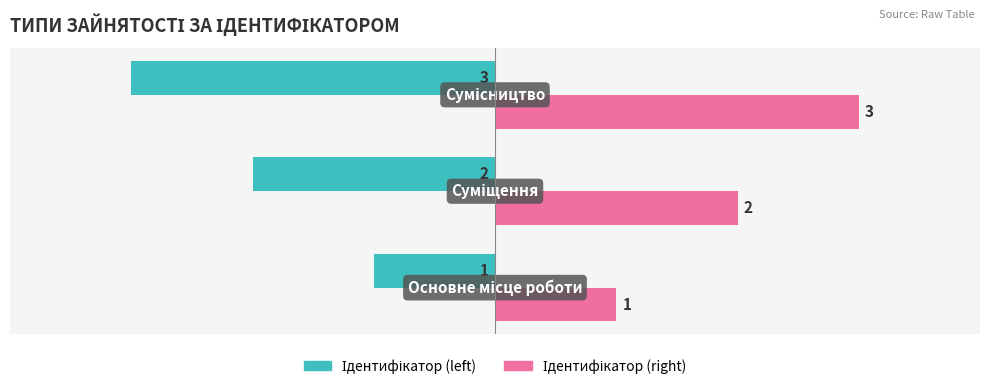

How many data points does each series have?

3